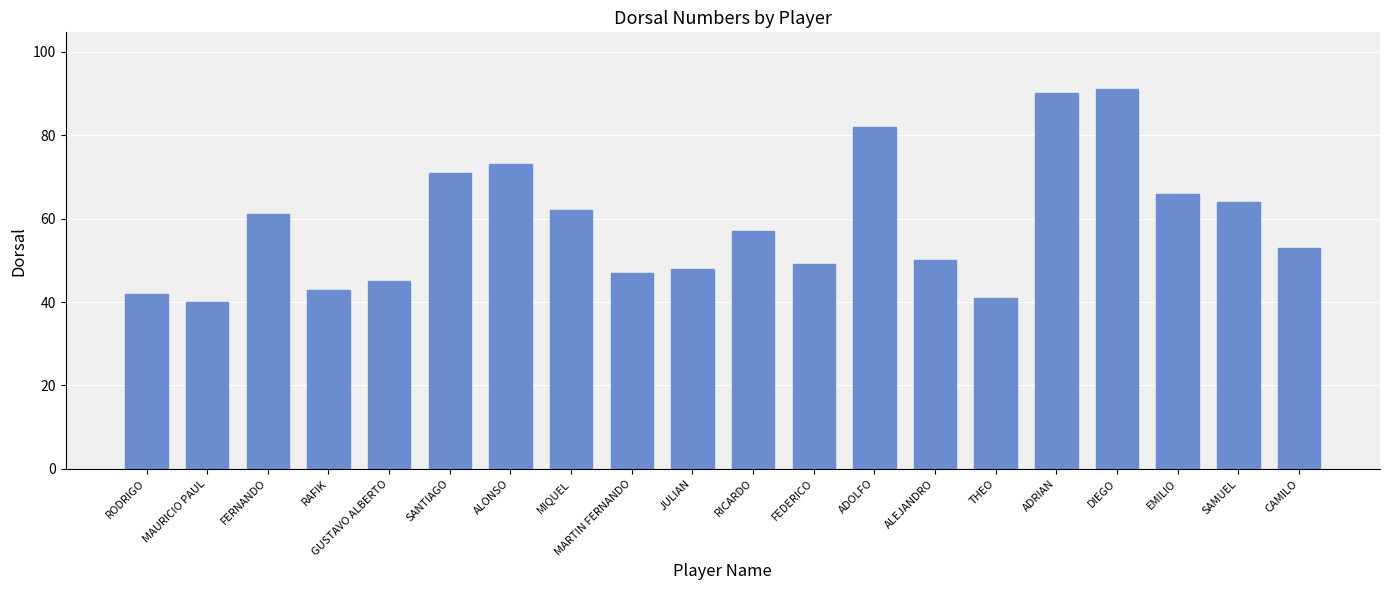

Is it true that the value at ADOLFO is 82?

True